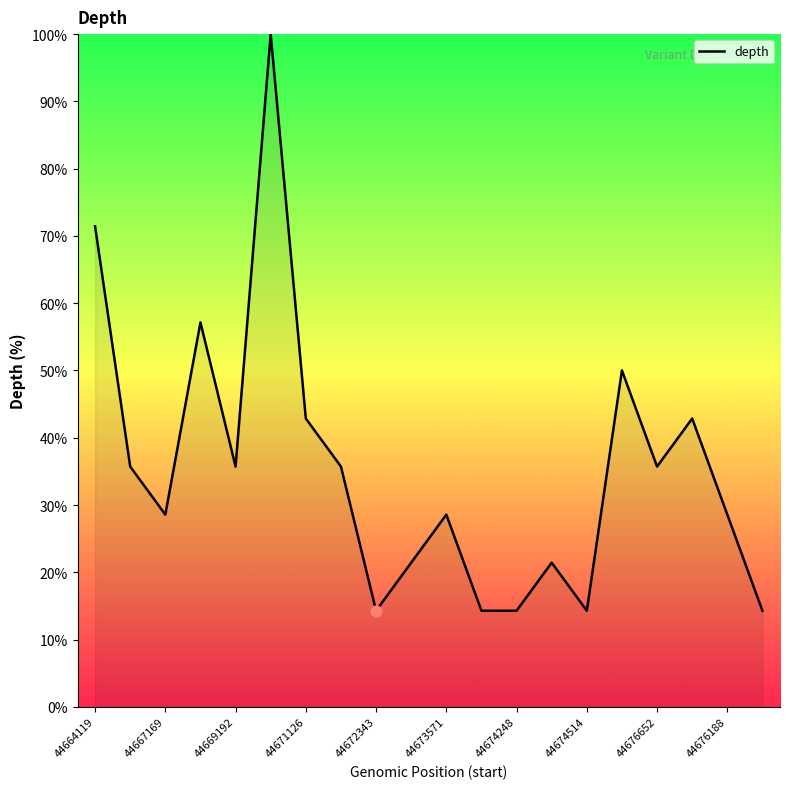

What is the minimum value shown in the chart?

14.3